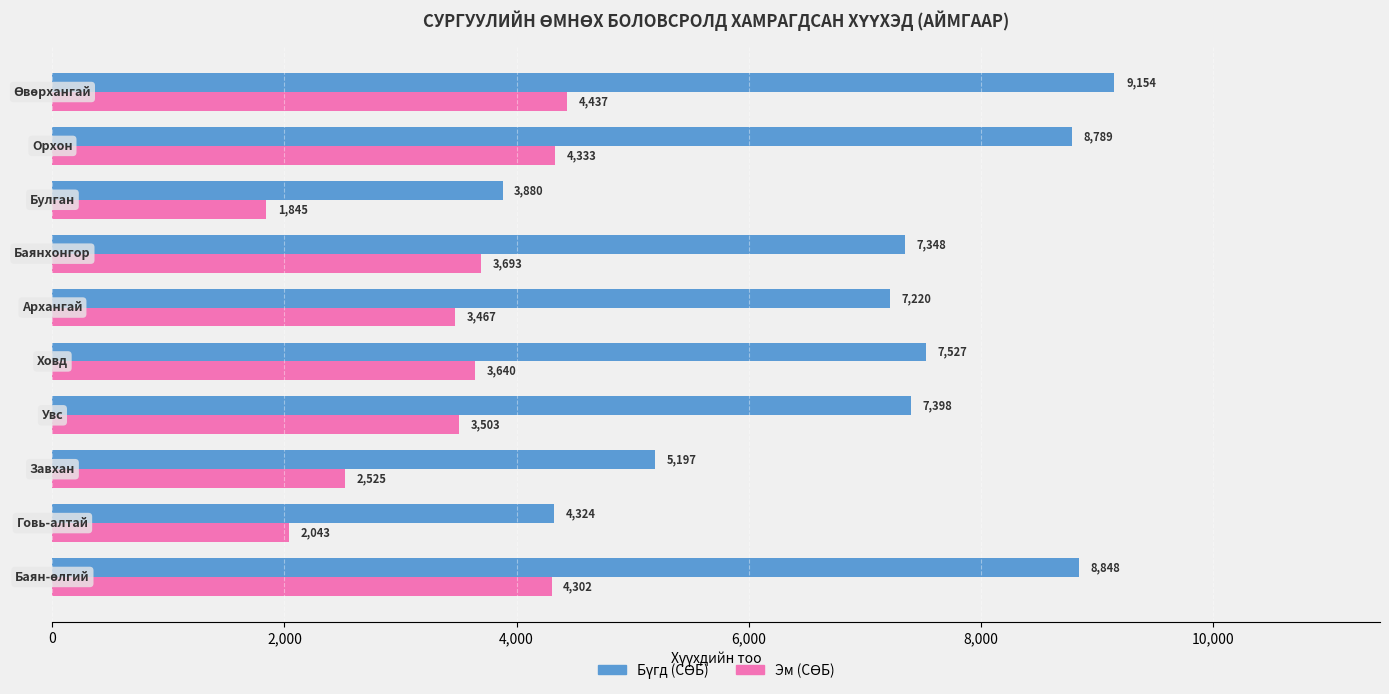

What is the minimum value shown in the chart?

1845